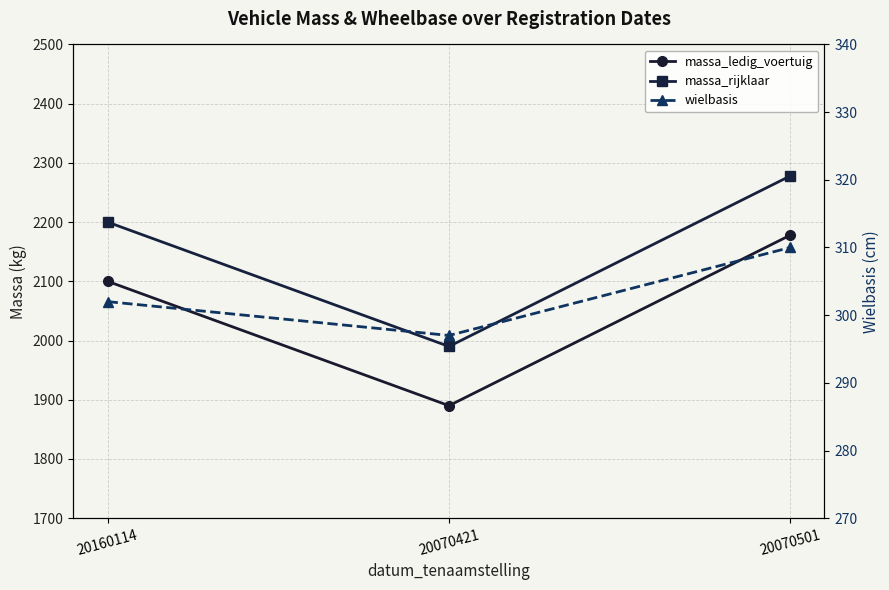

The massa_rijklaar series shows 3782 at 20160114. True or false?

False